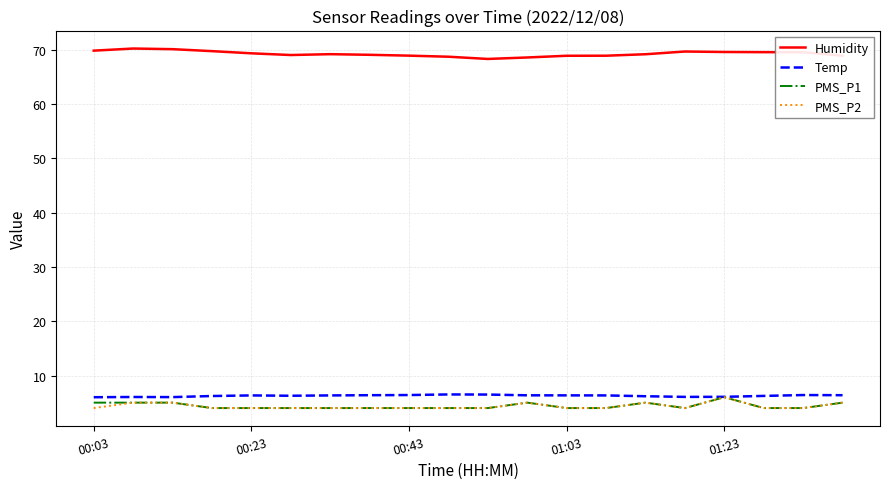

What is the maximum value for Temp?

6.5